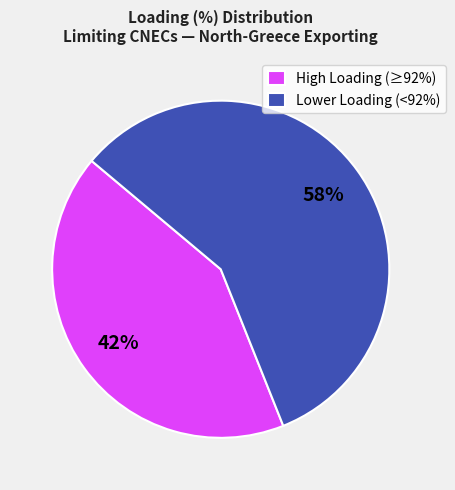

To the nearest percent, what percentage of the pie is High Loading (≥92%)?

42%